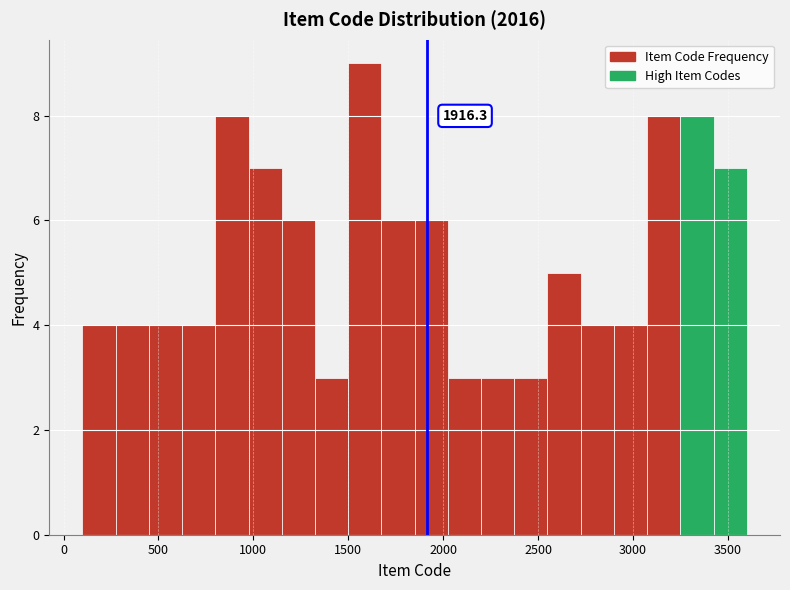

Read against the x-axis, roughly where is the centre of the tallest bar?

1600